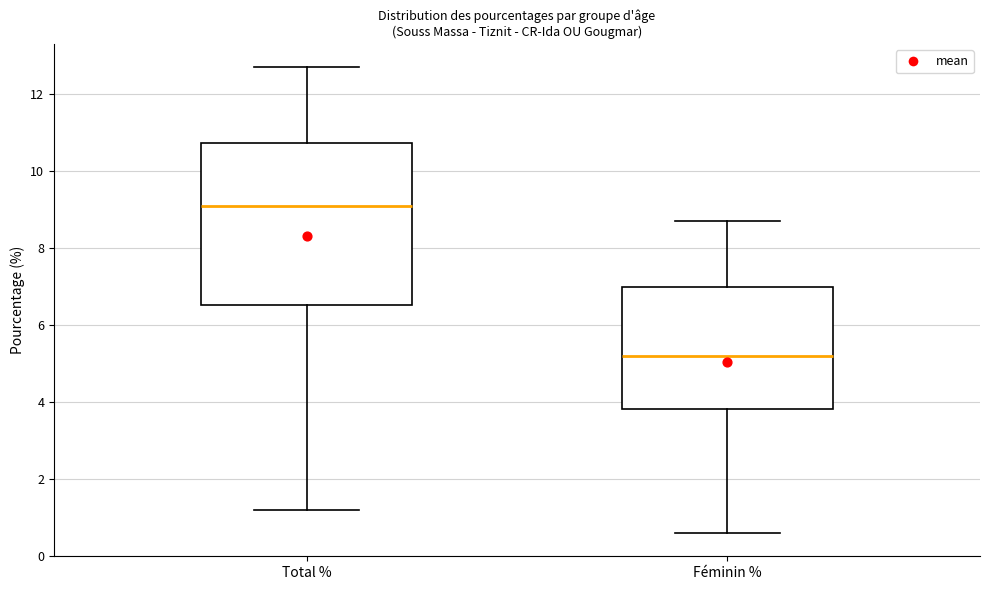

Reading left to right, transcribe this box plot: for each box, give where its median line is, the range the box spans, and where its two whiskers end, as read against the y-axis. The values are not printed on the chart, so give them approximately, as read against the axis.

Total %: median 9.2, box 6.6 to 10.8, whiskers 1.2 to 12.8
Féminin %: median 5.2, box 3.8 to 7.0, whiskers 0.6 to 8.8